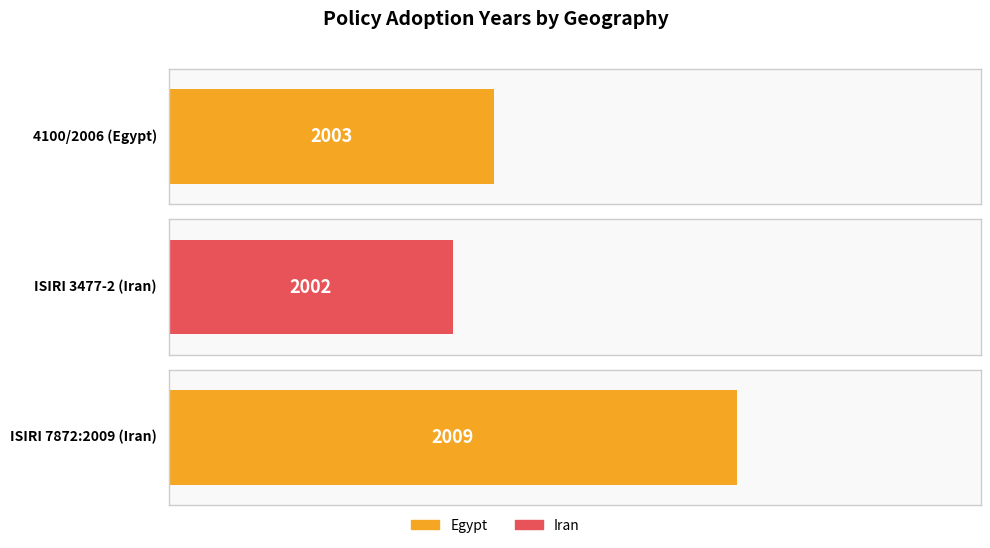

The value at ISIRI 7872:2009 (Iran) is 2009. True or false?

True